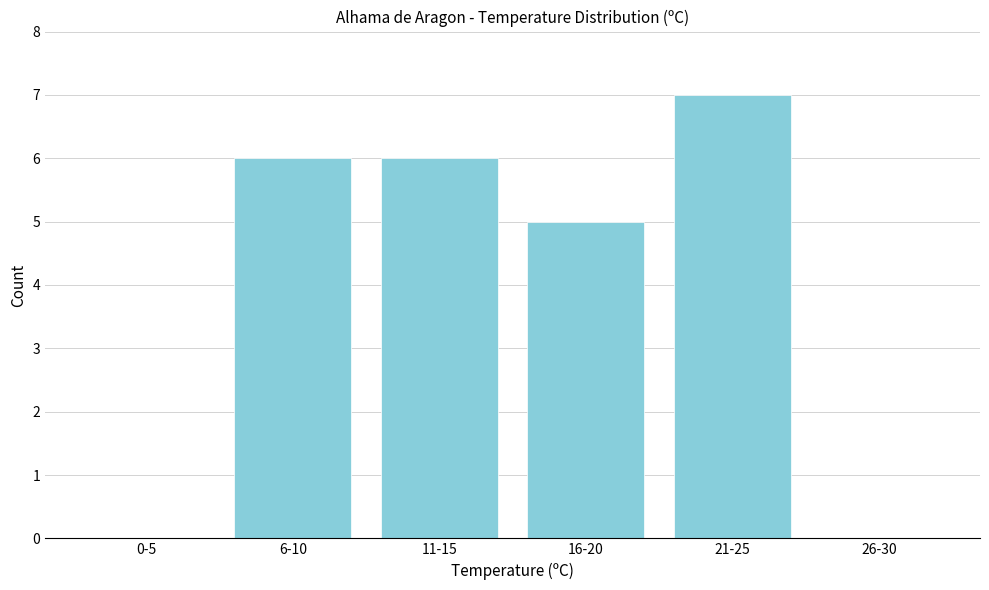

Reading right to left, what are all the values shown in this chart?

26-30=0	21-25=7	16-20=5	11-15=6	6-10=6	0-5=0